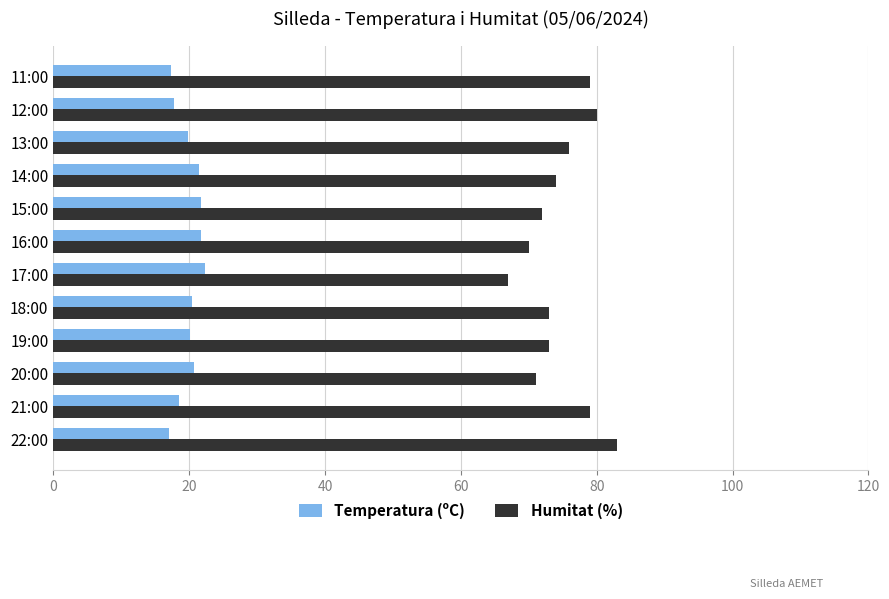

Rank the series by their average value, from highest to lowest.

Humitat (%), Temperatura (ºC)